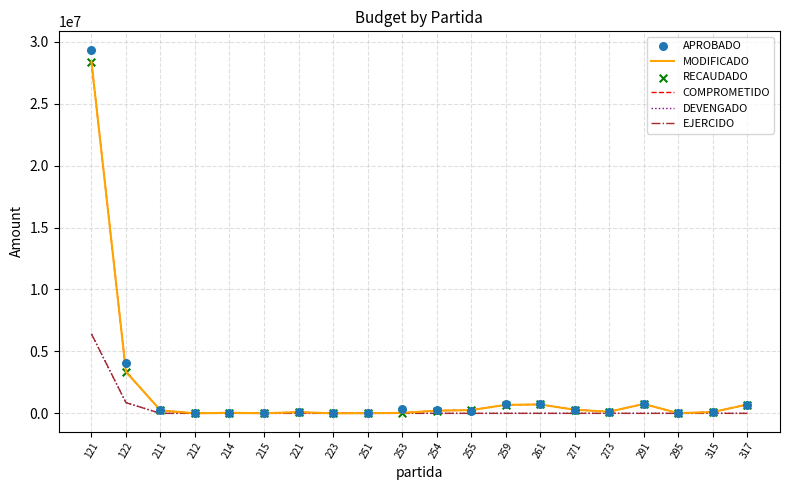

What are all the series names shown in the legend?

MODIFICADO, COMPROMETIDO, DEVENGADO, EJERCIDO, APROBADO, RECAUDADO